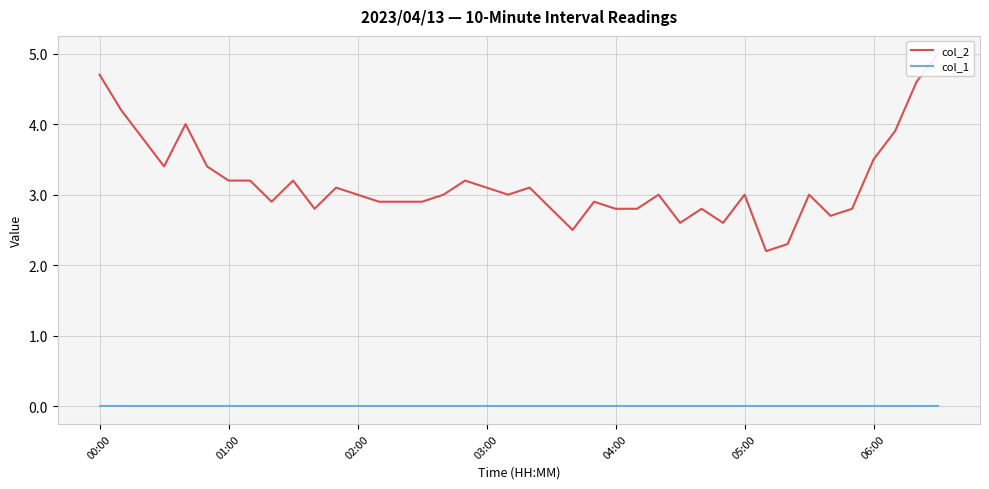

Is it true that col_2 equals 1.4 at 05:00?

False